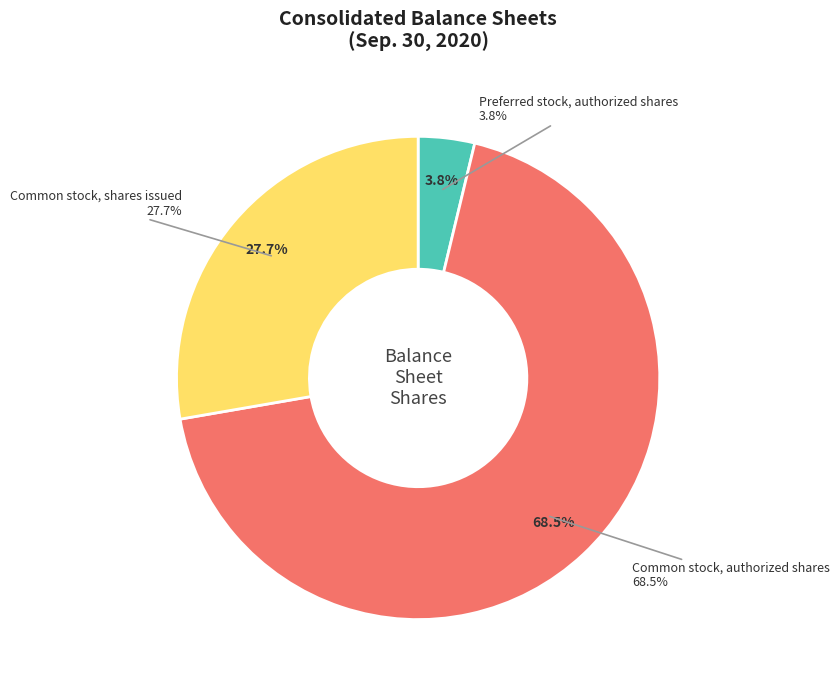

Is Preferred stock, authorized shares the majority of the pie?

No